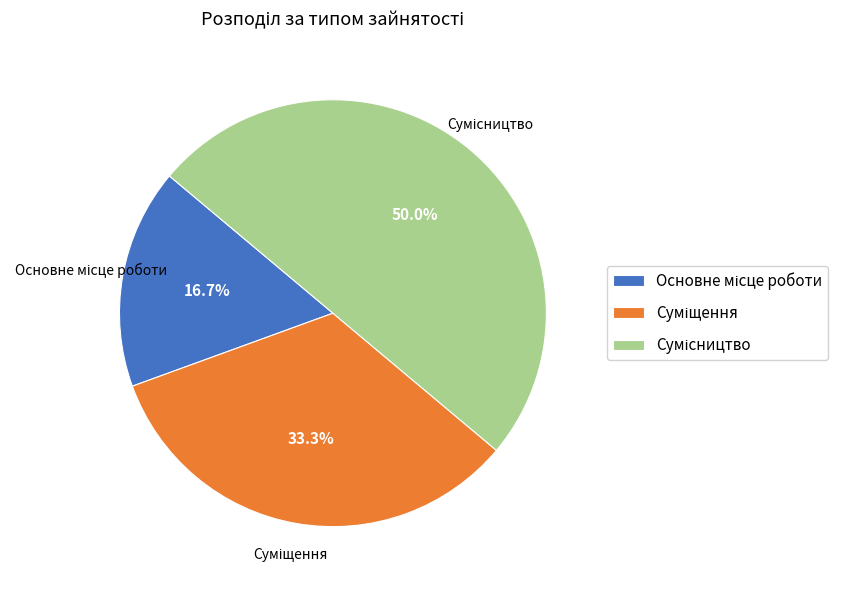

Count the number of slices in the pie.

3